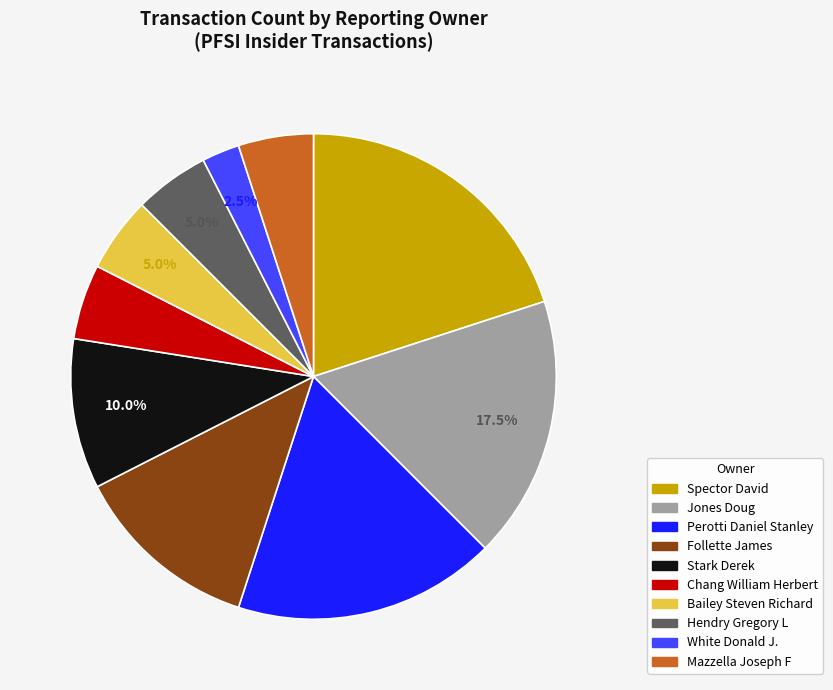

Does Hendry Gregory L represent more than half of the total?

No